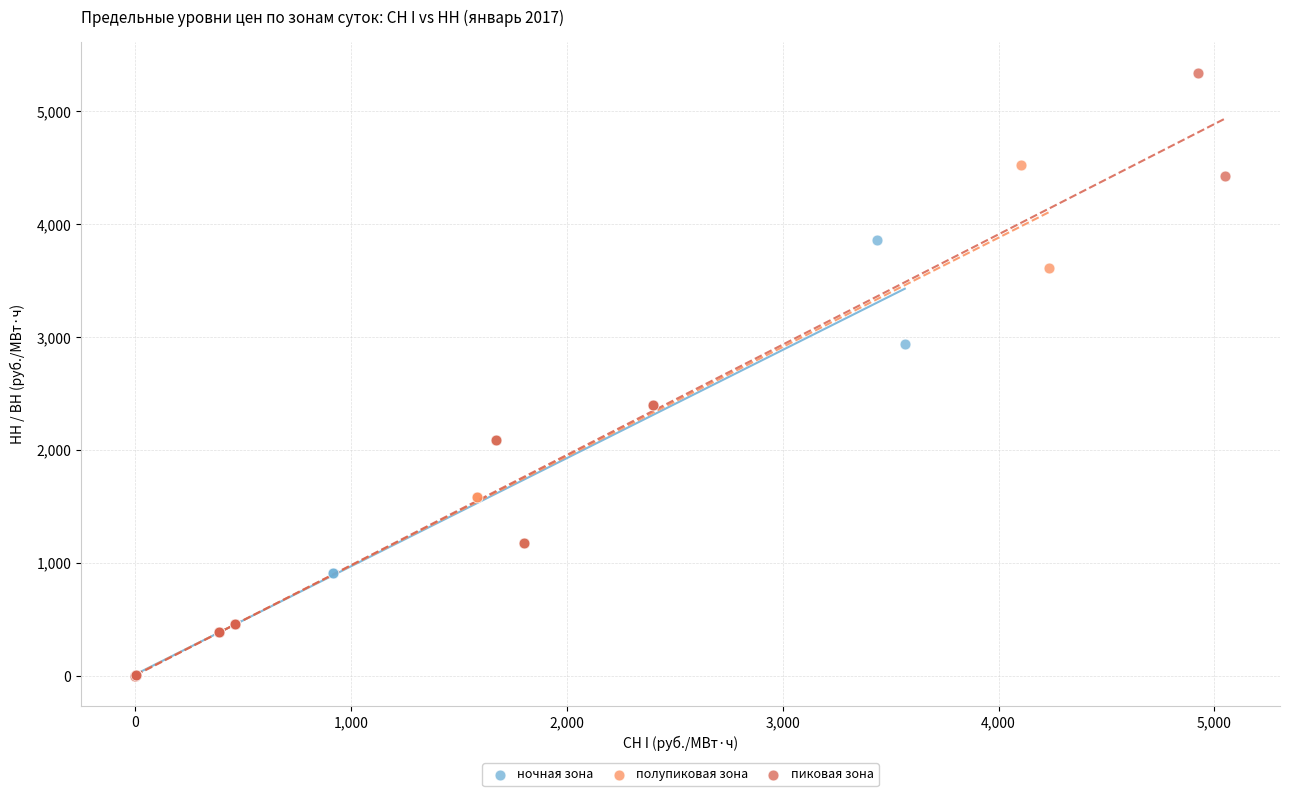

Which series has the widest spread of Y values?

пиковая зона